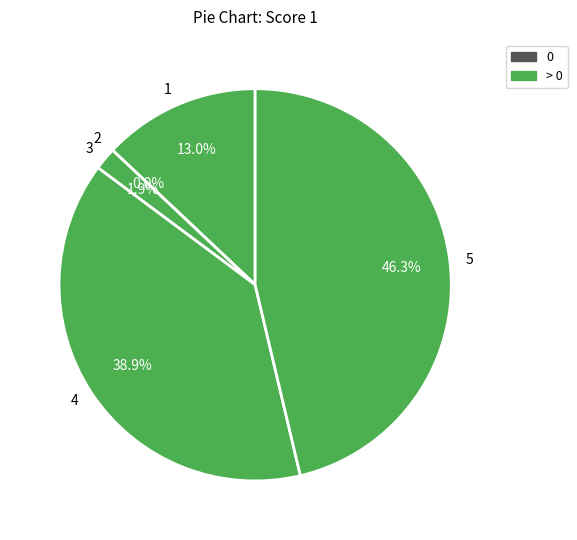

Is it true that 4 is 39% of the pie?

True